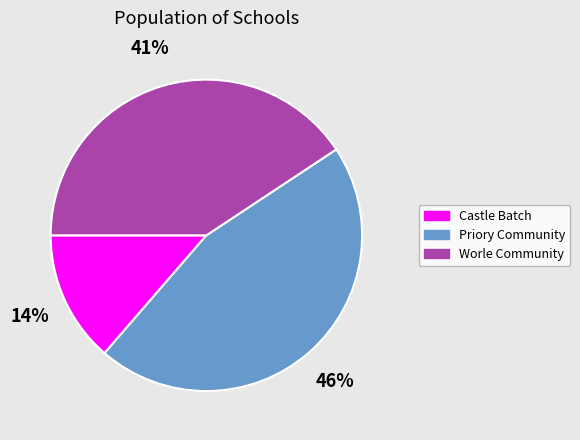

To the nearest percent, what is the difference between the largest and smallest slice percentages?

32%